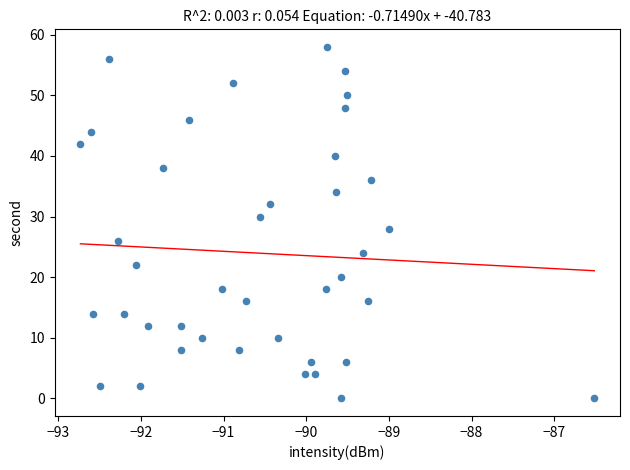

What is the range of Y values (max minus min)?

58